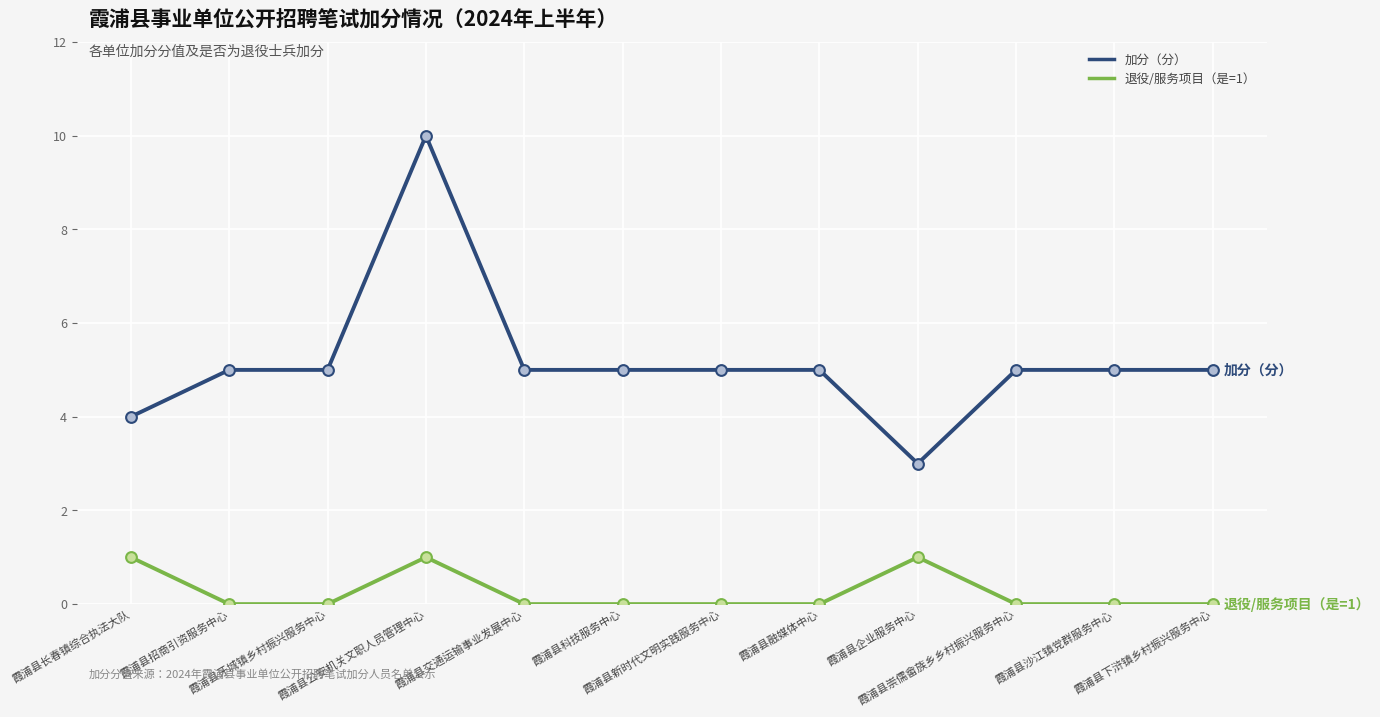

What are all the series names shown in the legend?

加分（分）, 退役/服务项目（是=1）